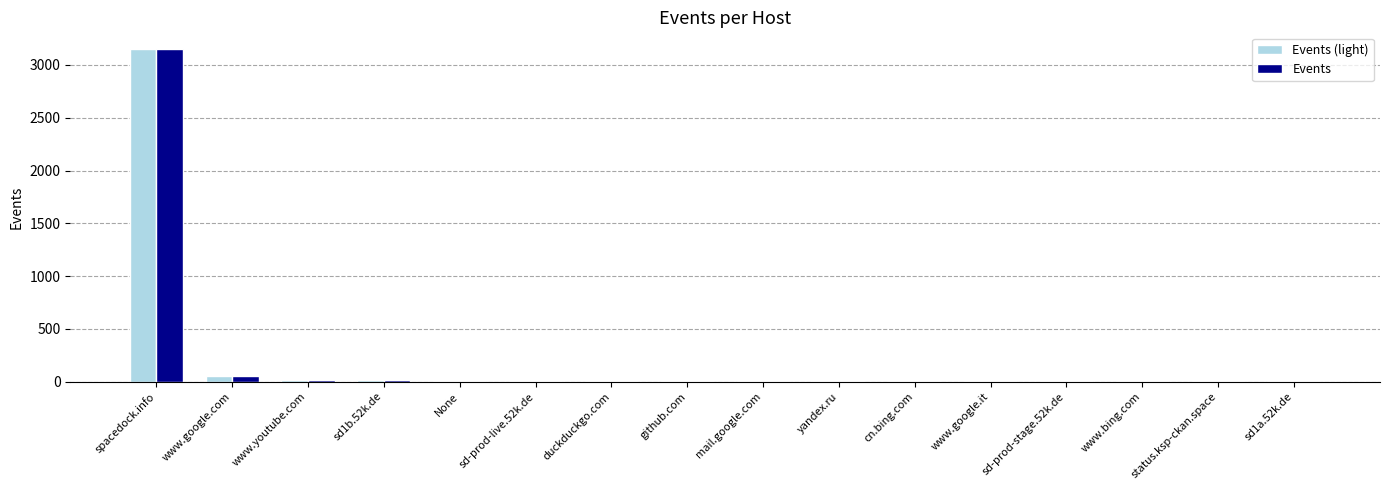

What is the sum of all Events (light) values?

3266